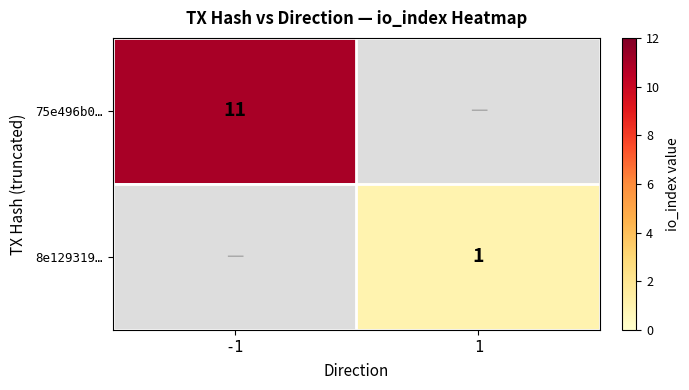

The value of 75e496b0… at -1 is 11. True or false?

True